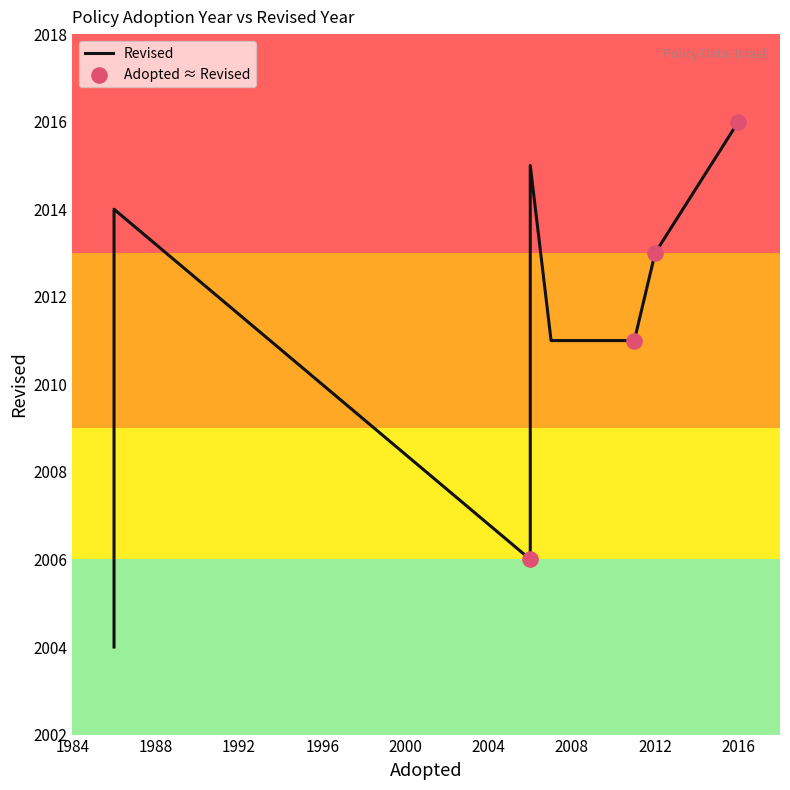

What is the change in value from 2006 to 2012?

-2